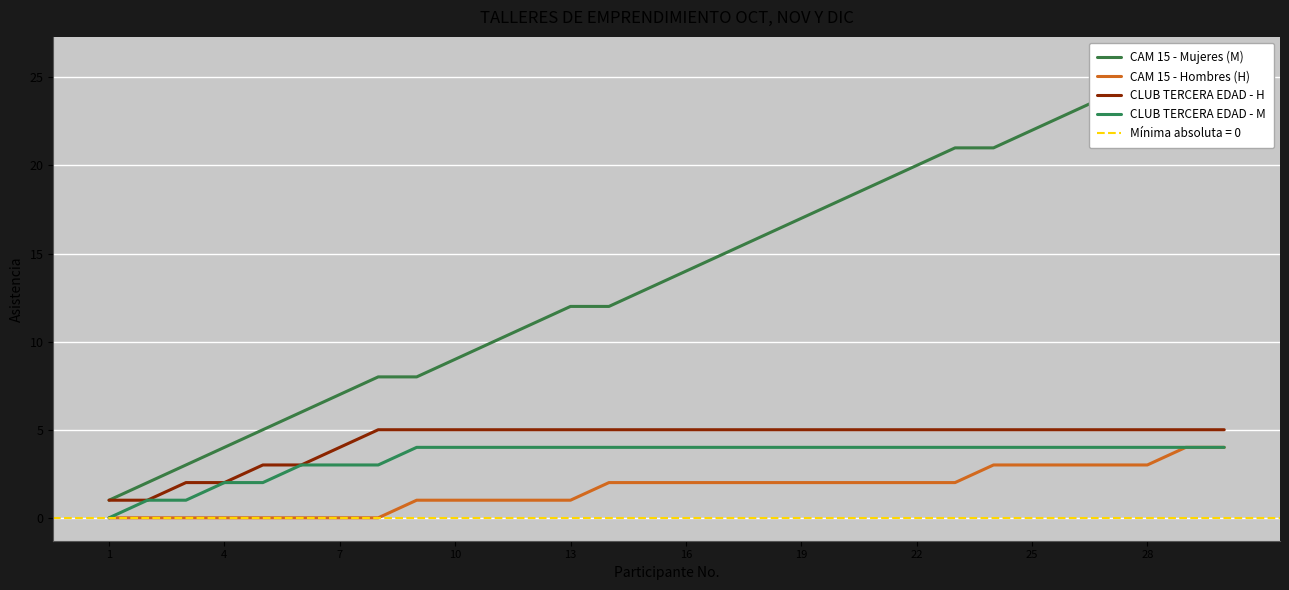

How many data points in CAM 15 - Hombres (H) are above 2?

7